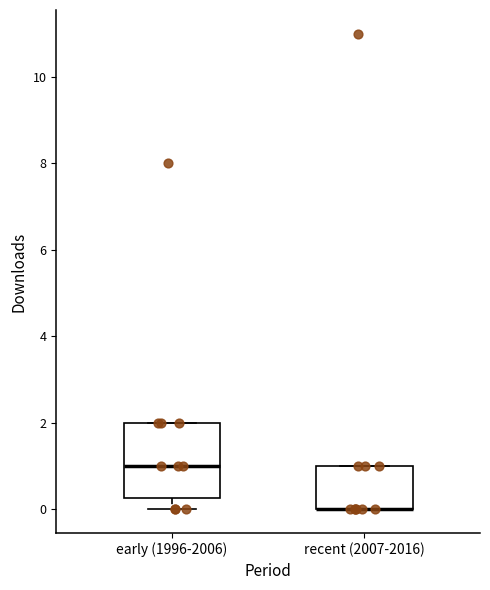

Which box is the tallest, from its lower edge to its upper edge?

early (1996-2006)